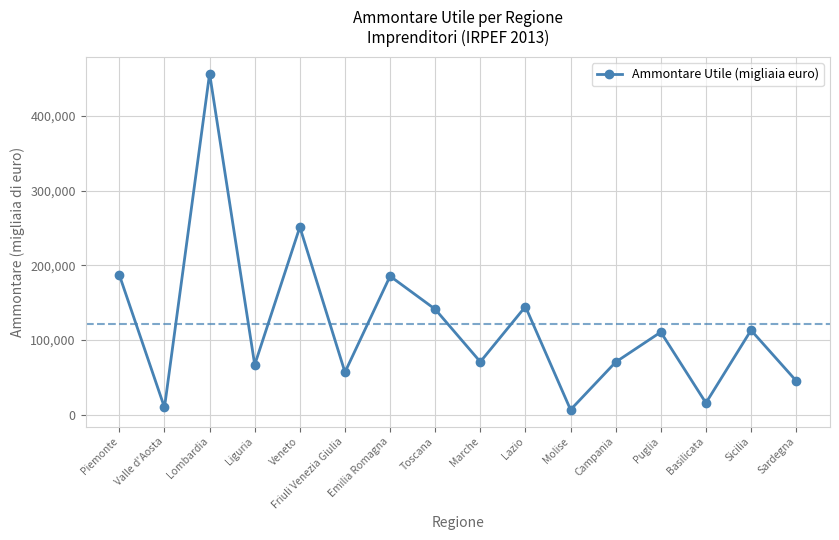

Read the value at Lombardia, to the nearest 100.

456900